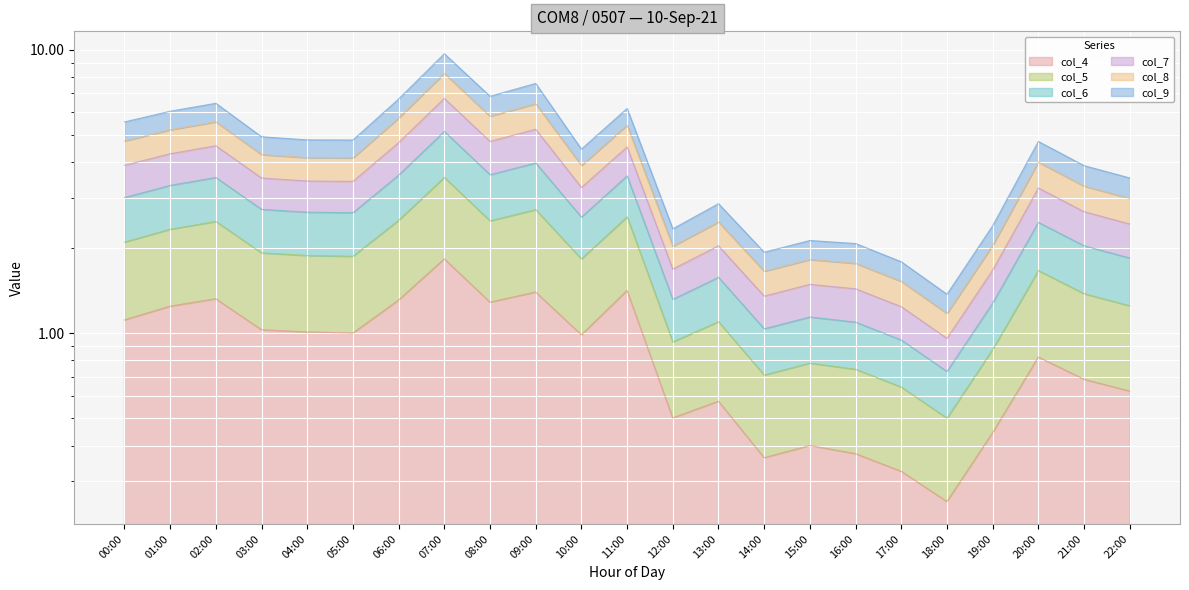

What is the difference between the col_4 values at 00:00 and 11:00?

0.3